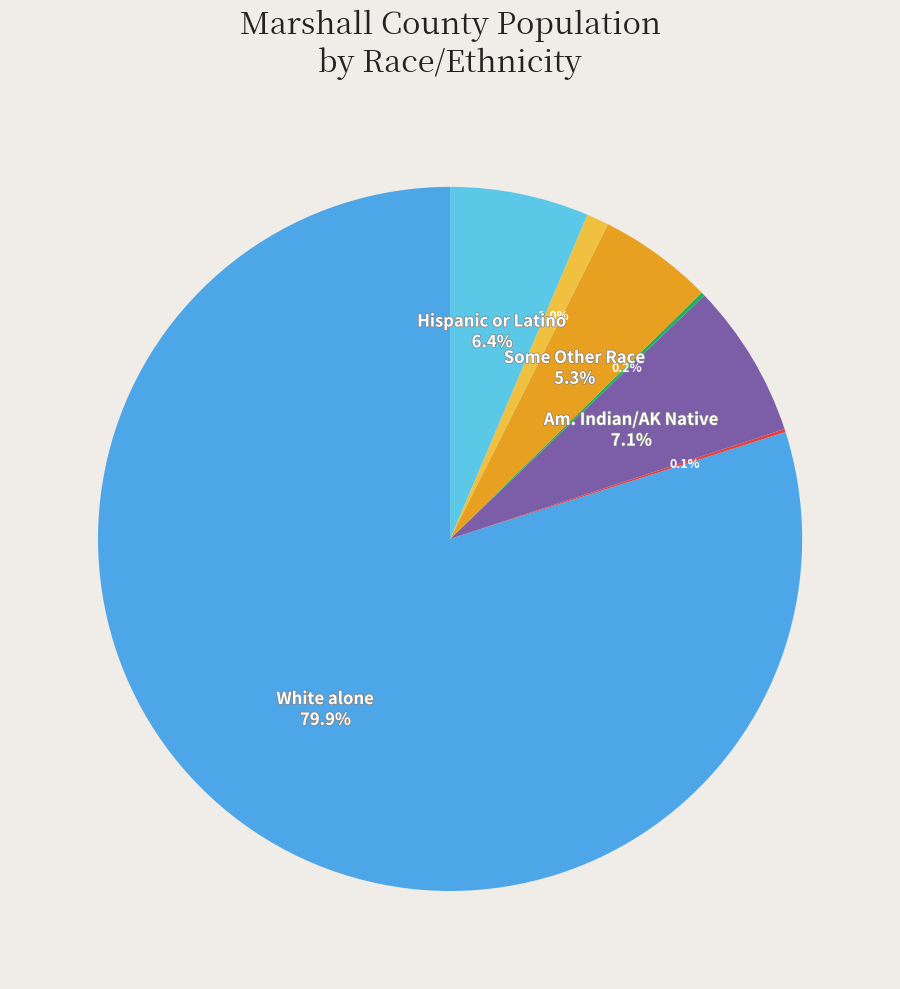

To the nearest percent, what is the average slice percentage?

14%